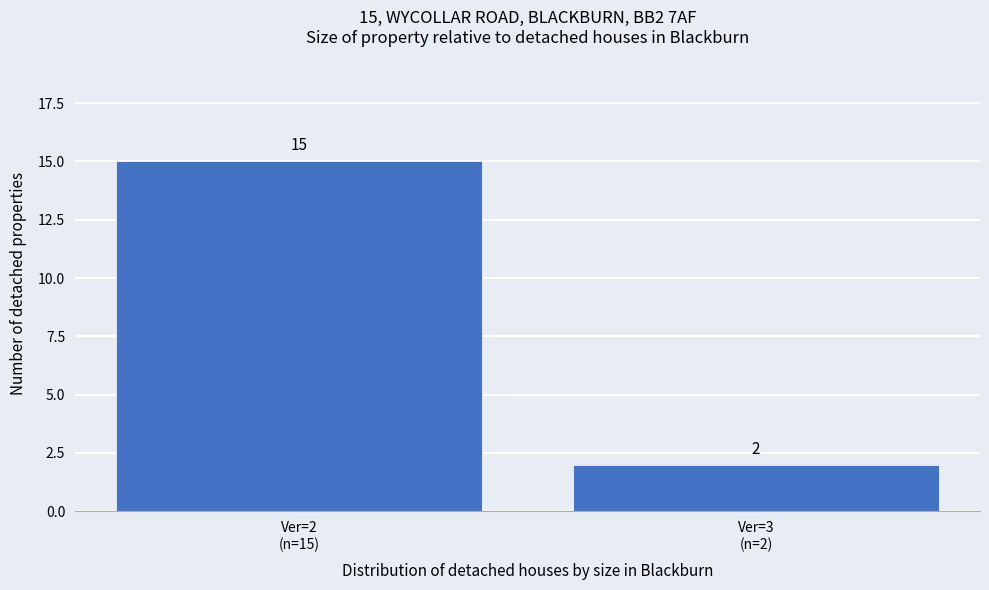

Reading left to right, transcribe all the data shown in this chart.

15	2